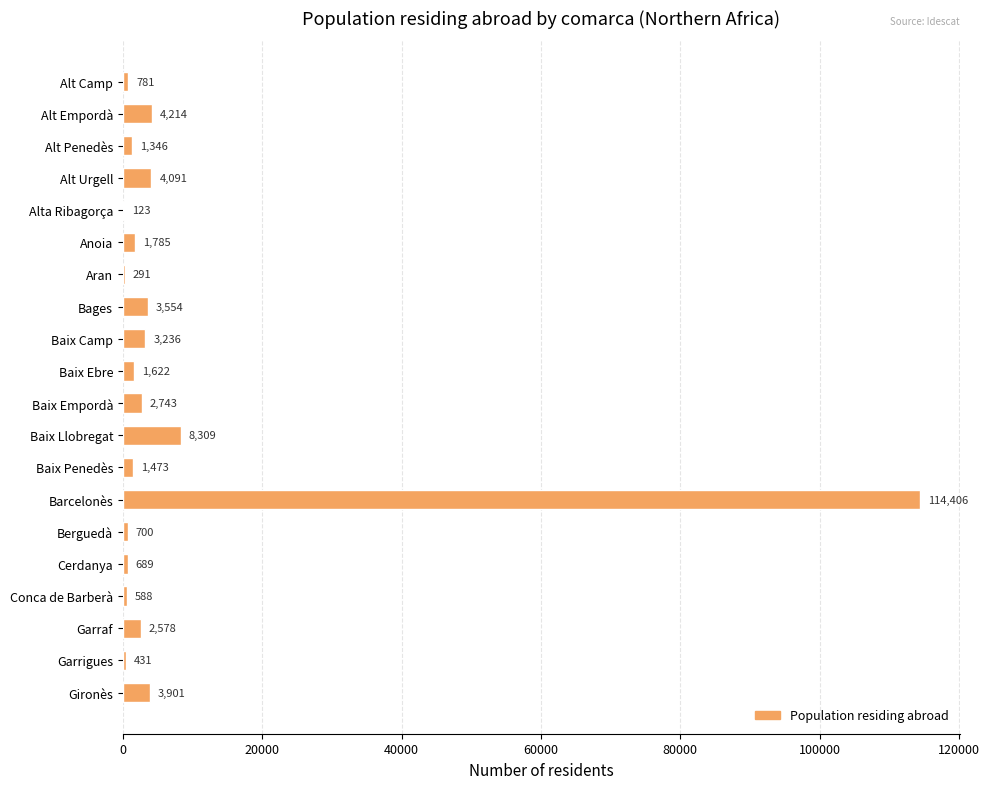

Read the value at Baix Empordà, to the nearest 50.

2750